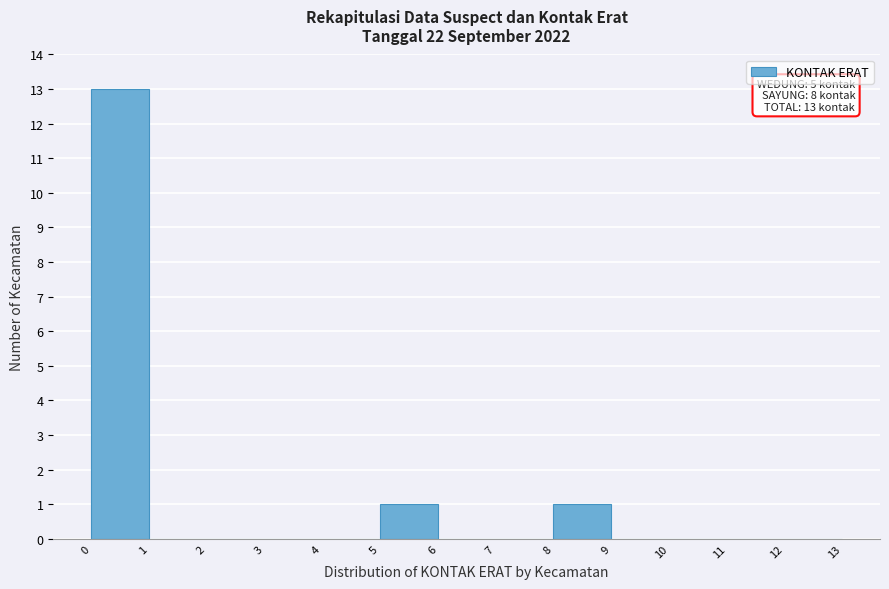

Over which range of the x-axis is the bar tallest?

0 to 1